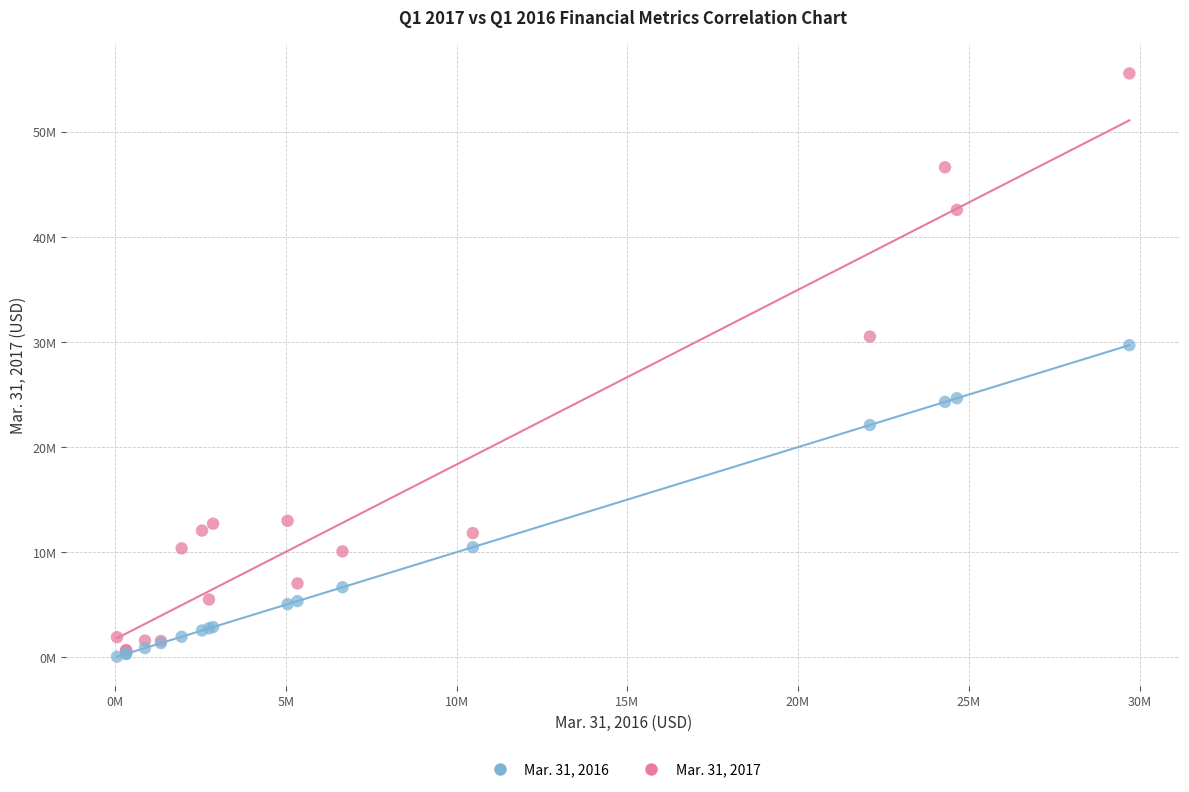

What are all the series names shown in the legend?

Mar. 31, 2016, Mar. 31, 2017